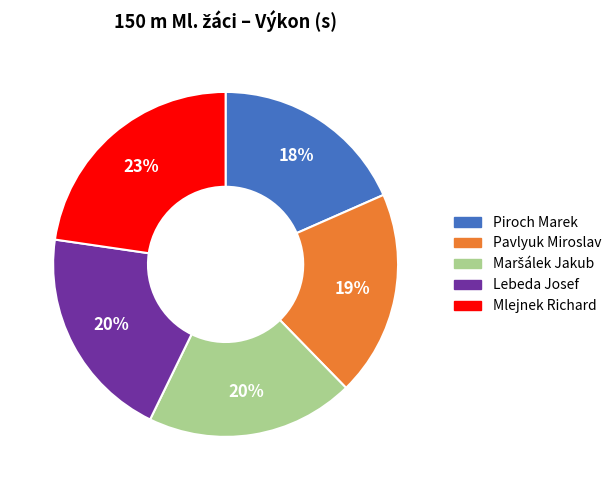

To the nearest percent, what is the combined percentage of Lebeda Josef and Mlejnek Richard?

43%